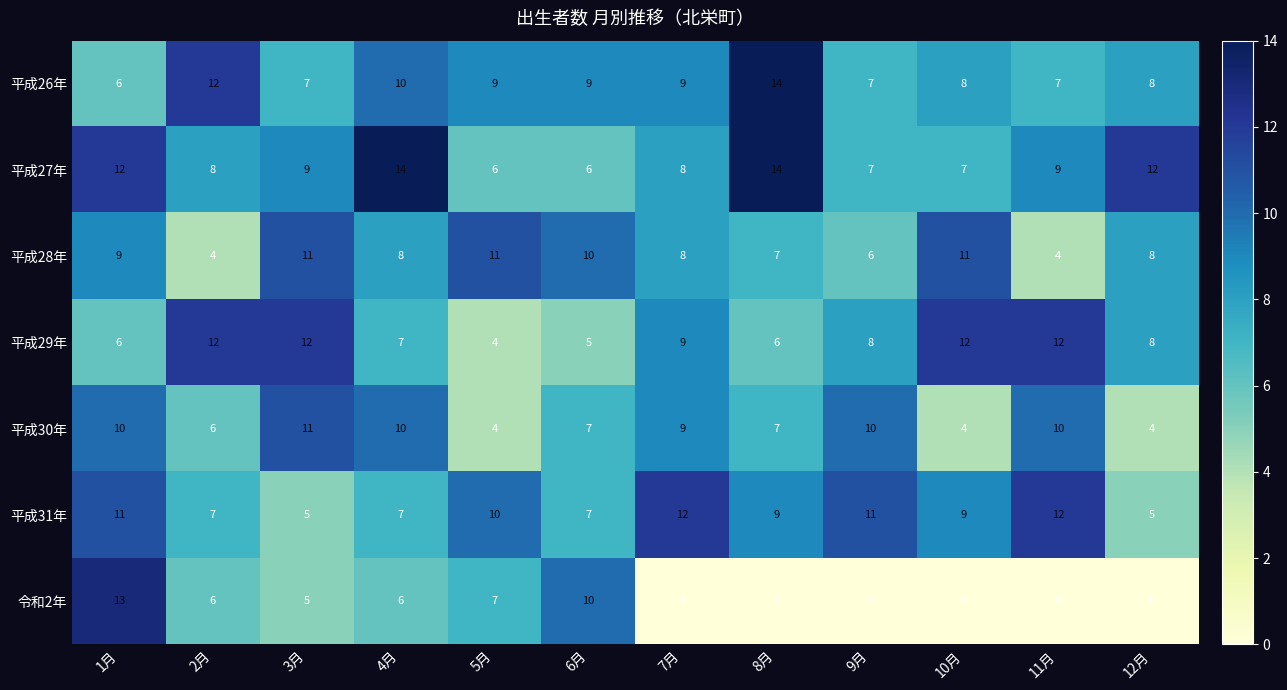

Which series has the largest total across all categories?

平成27年